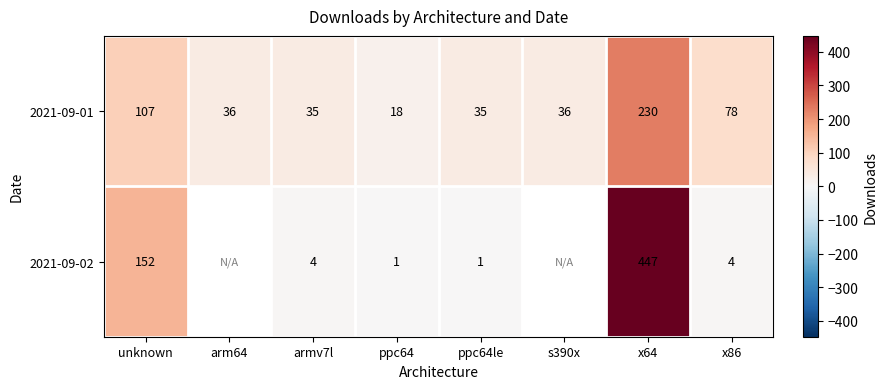

What is the total value across all series at x64?

677